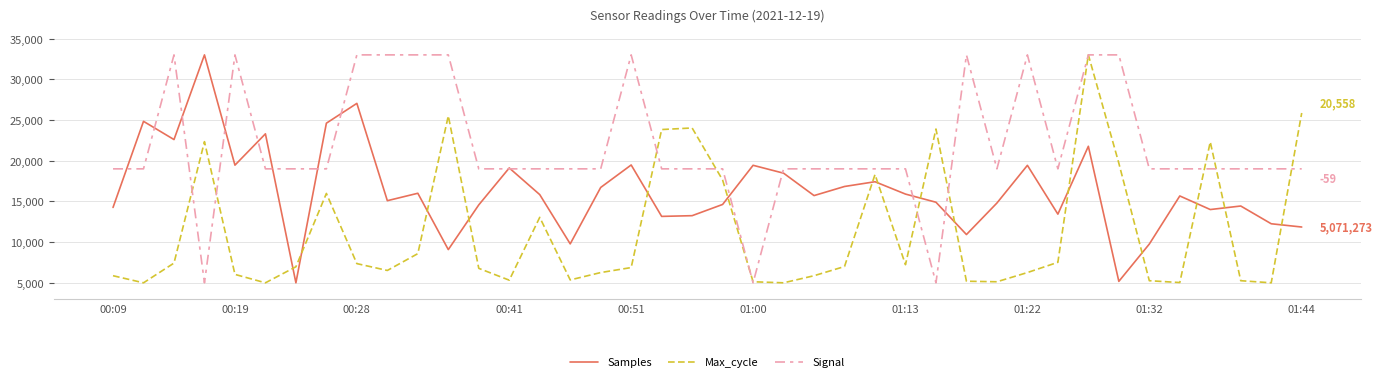

What is the minimum value shown in the chart?

5000.0